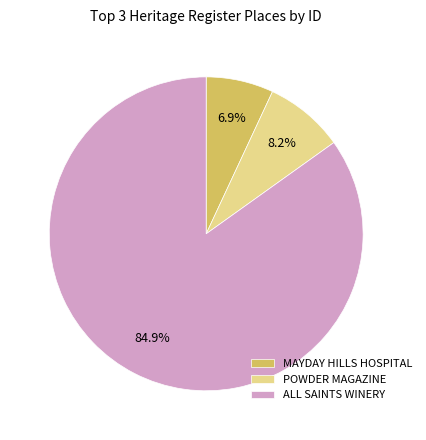

What percentage is NOT represented by ALL SAINTS WINERY?

15.1%